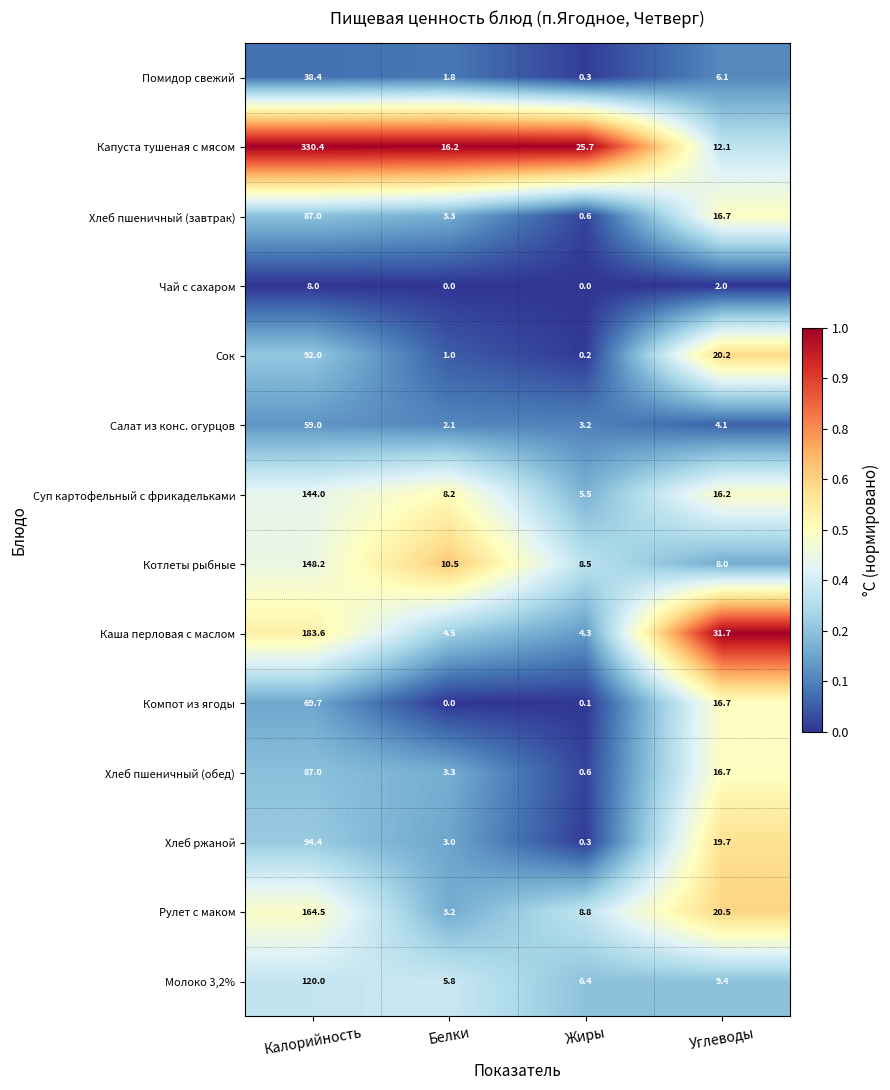

How many data points does each series have?

4